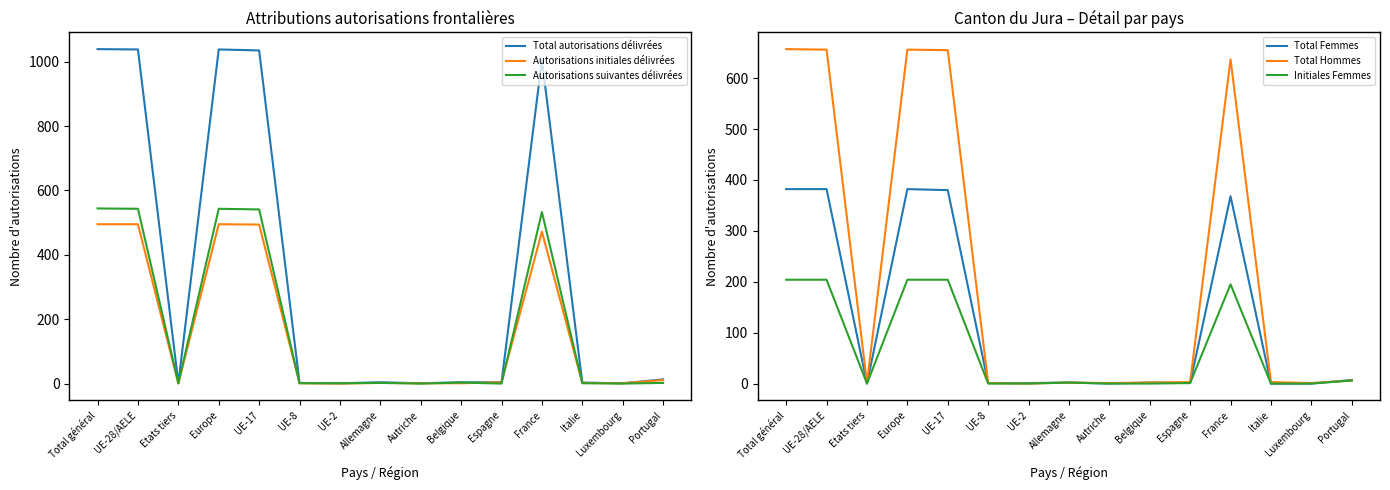

What is the sum of the Initiales Femmes values at Allemagne and Espagne?

3